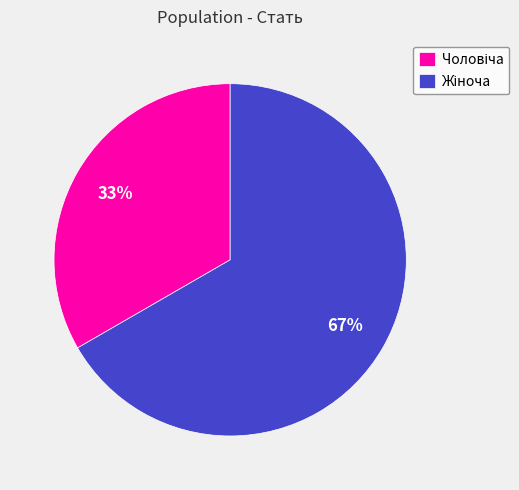

To the nearest percent, what is the average slice percentage?

50%